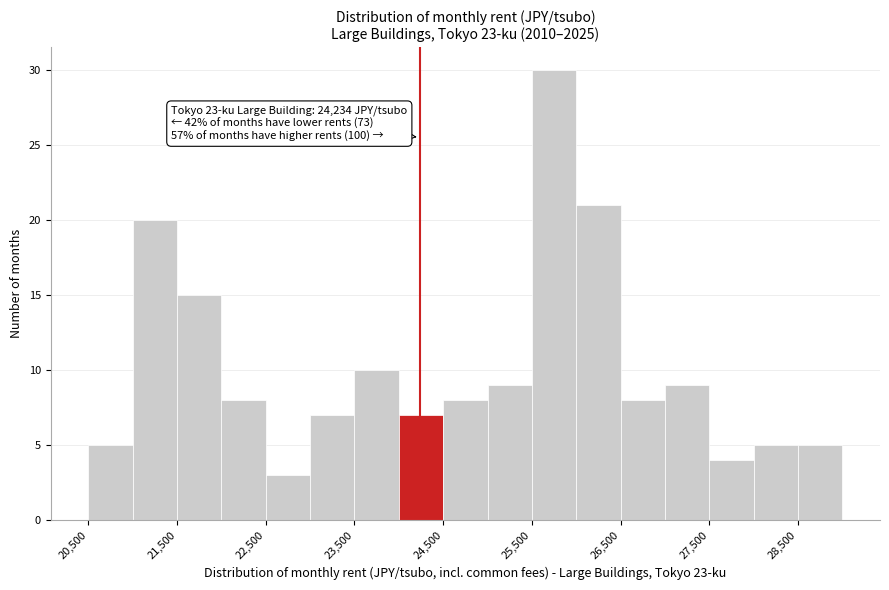

Which range on the x-axis has the tallest bar?

25500 to 26000